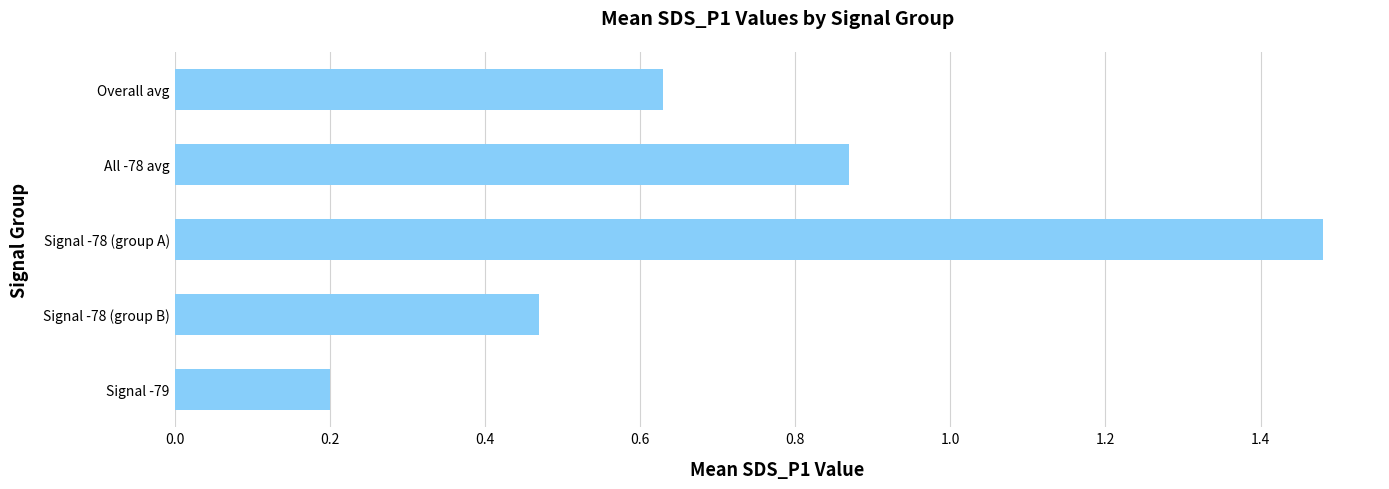

The value at Overall avg is 1.1. True or false?

False